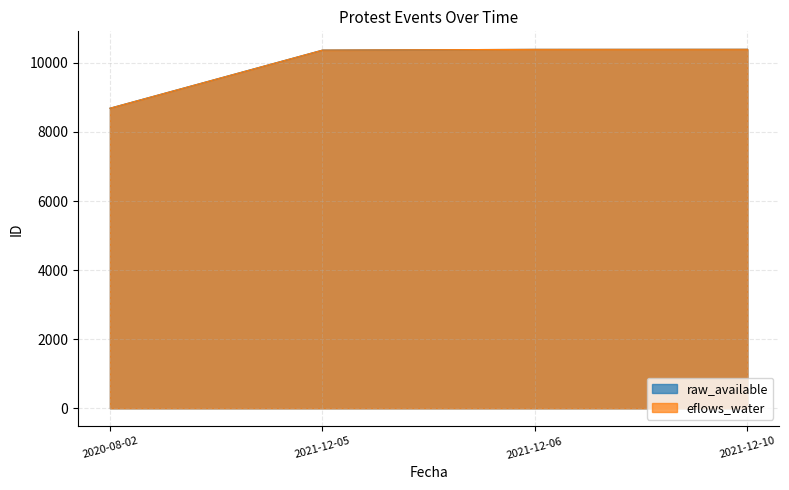

List the labels in order of eflows_water value, smallest first.

2020-08-02, 2021-12-05, 2021-12-06, 2021-12-10